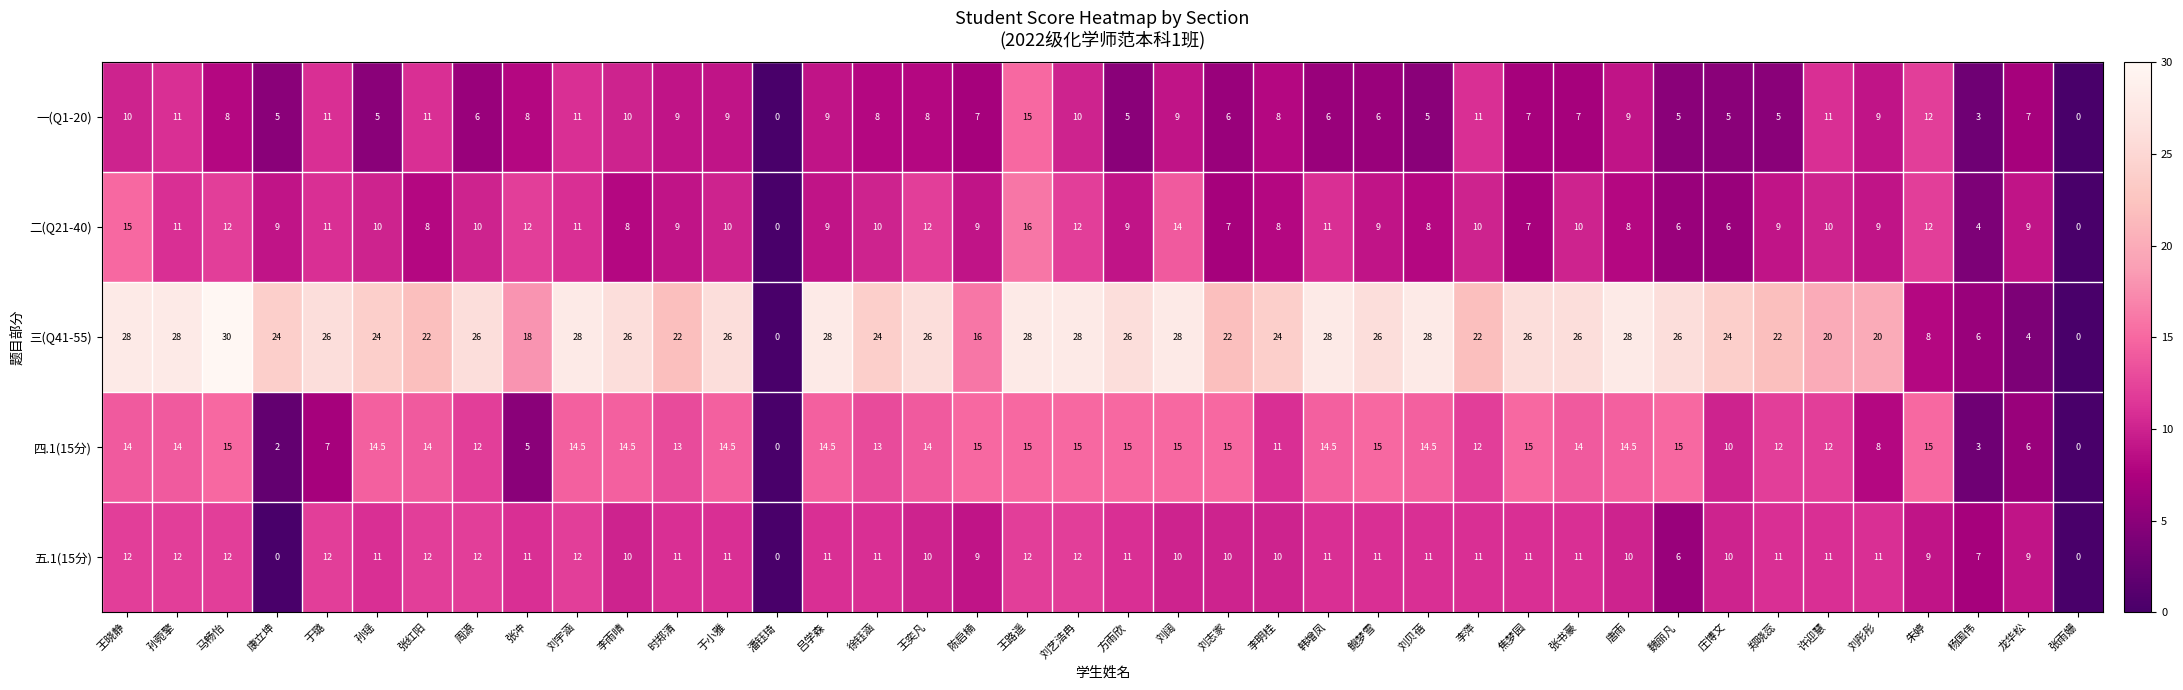

What is the maximum value for 五.1(15分)?

12.0